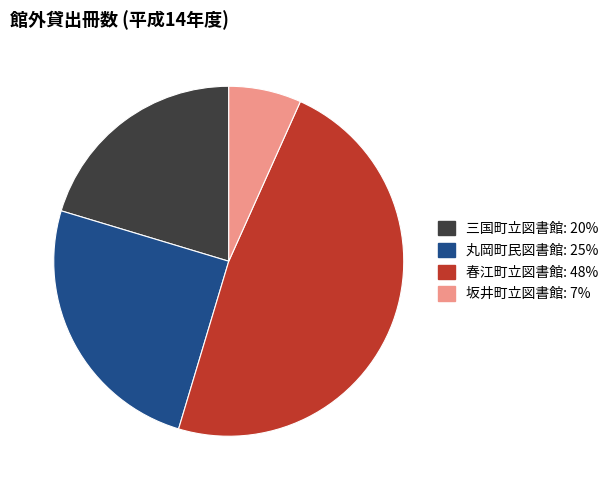

Which category has the biggest portion of the pie?

春江町立図書館